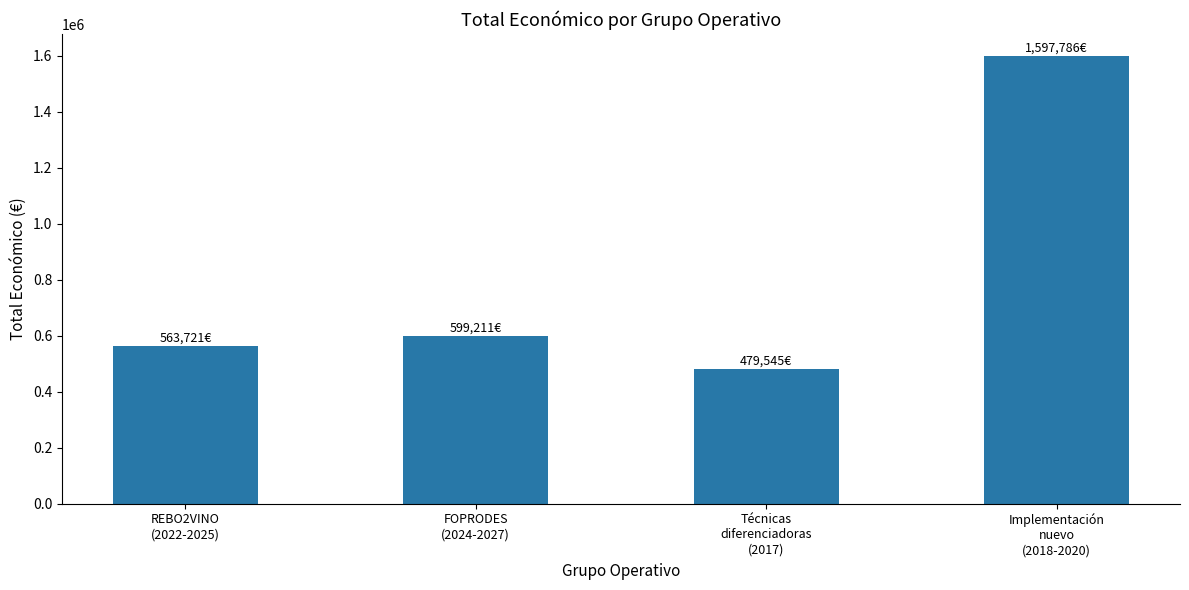

Rank the categories by value from lowest to highest.

Técnicas
diferenciadoras
(2017), REBO2VINO
(2022-2025), FOPRODES
(2024-2027), Implementación
nuevo
(2018-2020)